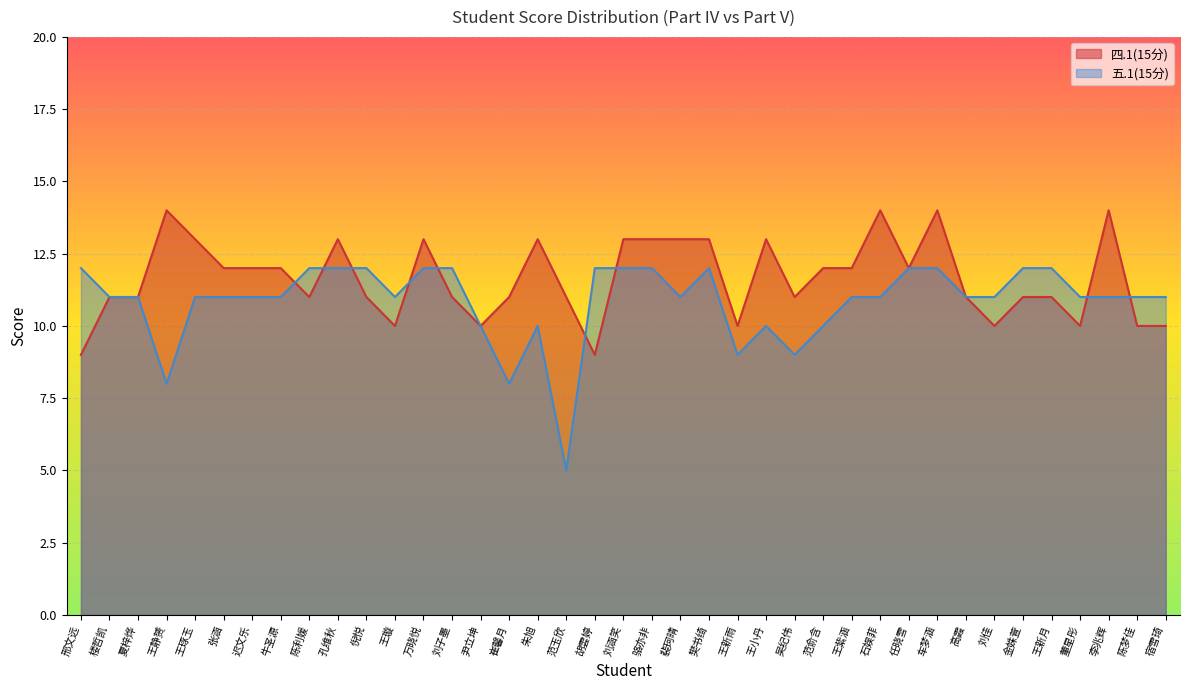

Which category has the highest value in the 四.1(15分) series?

王静赟